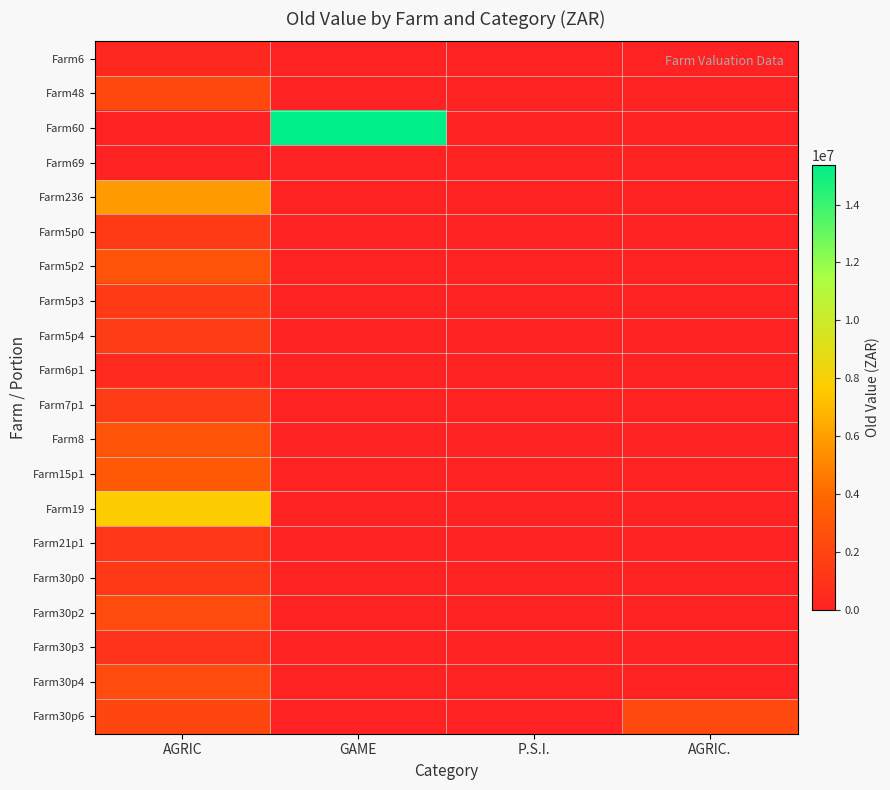

What is the total value across all series at AGRIC.?

2240000